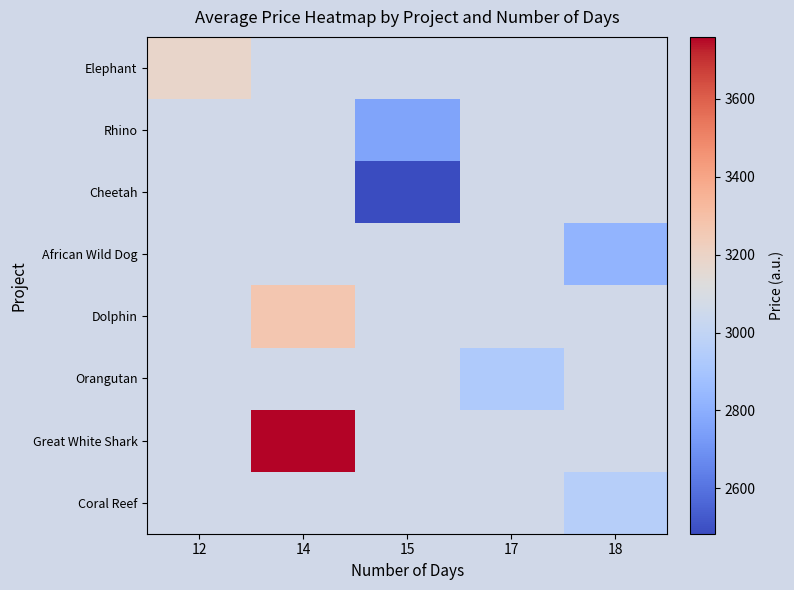

What is the maximum value shown in the chart?

3758.8